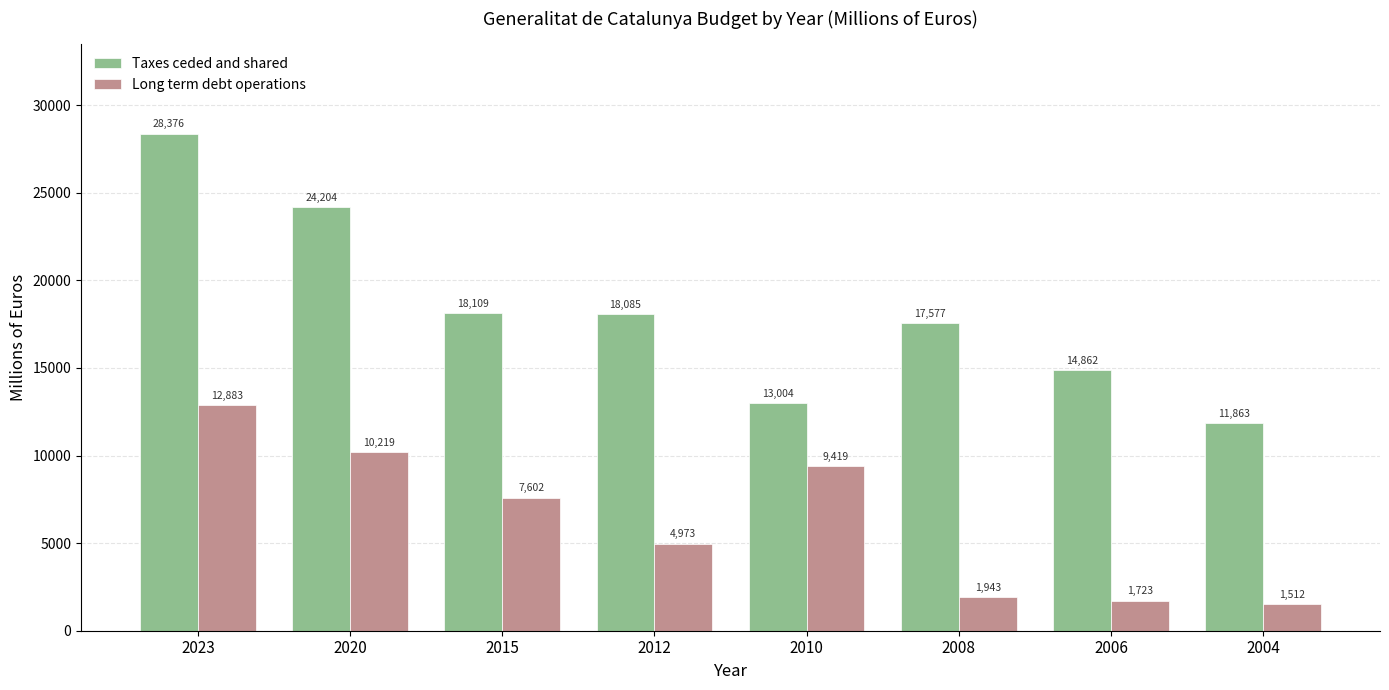

The value of Taxes ceded and shared at 2020 is 8980.5. True or false?

False